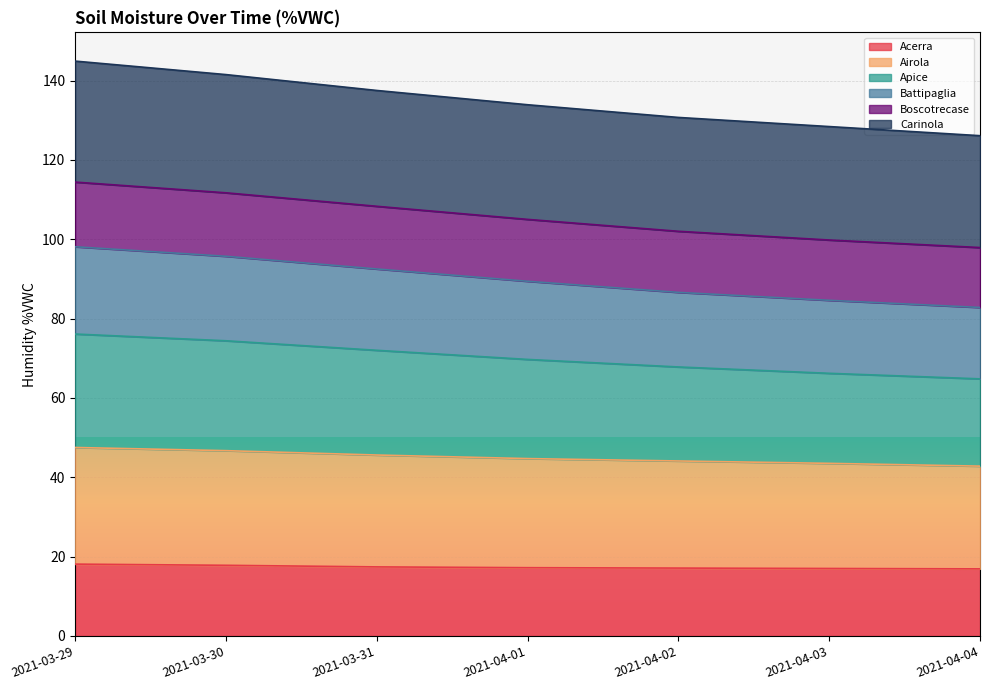

What is the minimum value for Acerra?

16.9